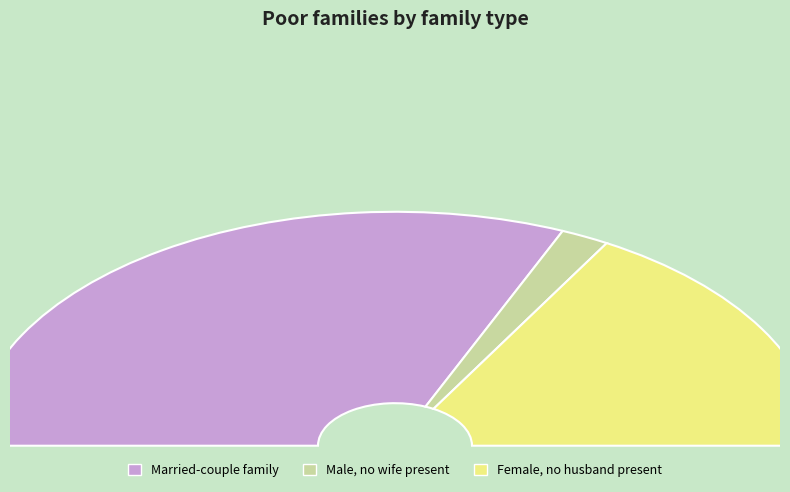

The 1 slice represents 1% of the pie. True or false?

False